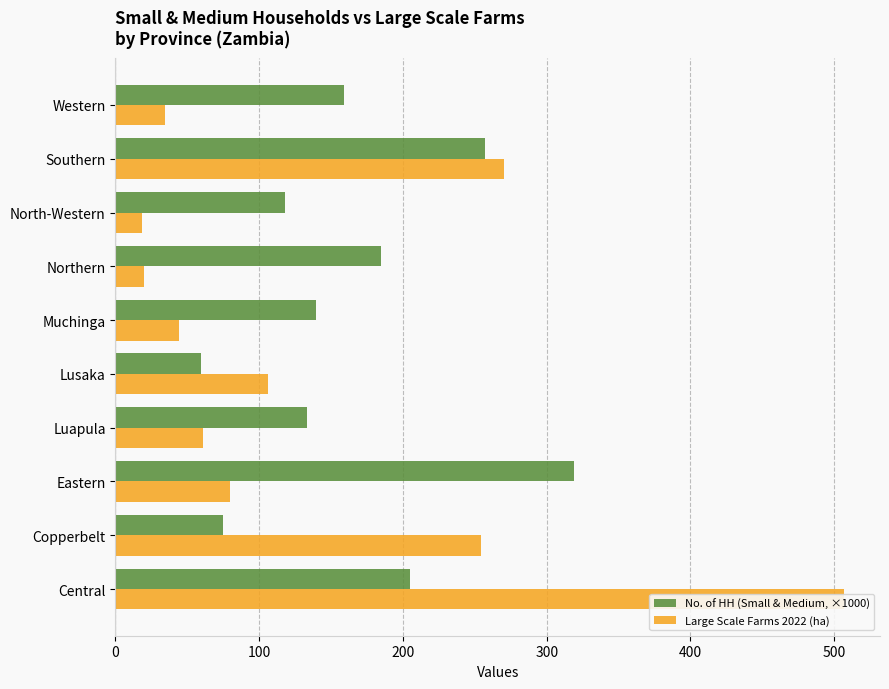

Rank the series by their average value, from lowest to highest.

Large Scale Farms 2022 (ha), No. of HH (Small & Medium, ×1000)